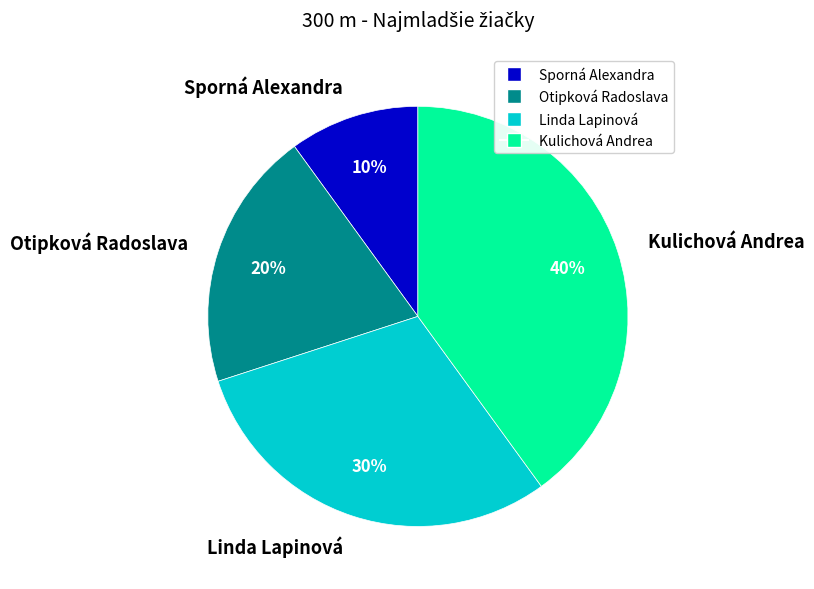

To the nearest percent, what is the difference between the largest and smallest slice percentages?

30%